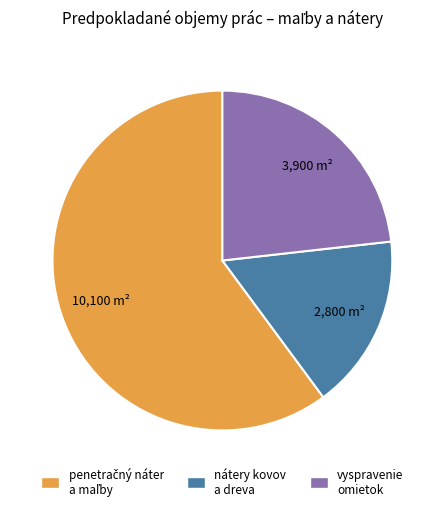

Which category has the smallest portion of the pie?

nátery kovov a dreva